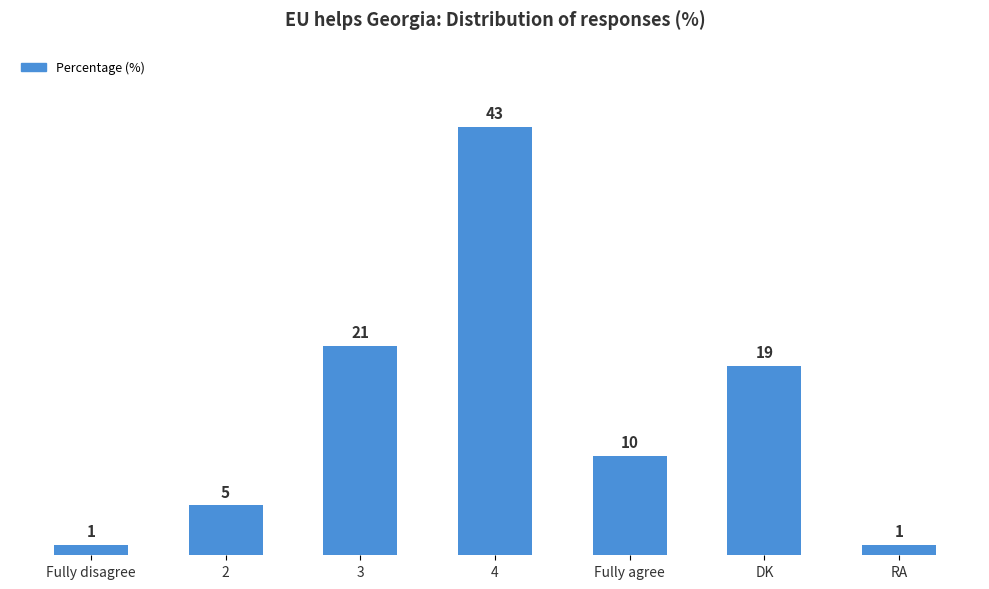

Where does the data first go above 10?

3